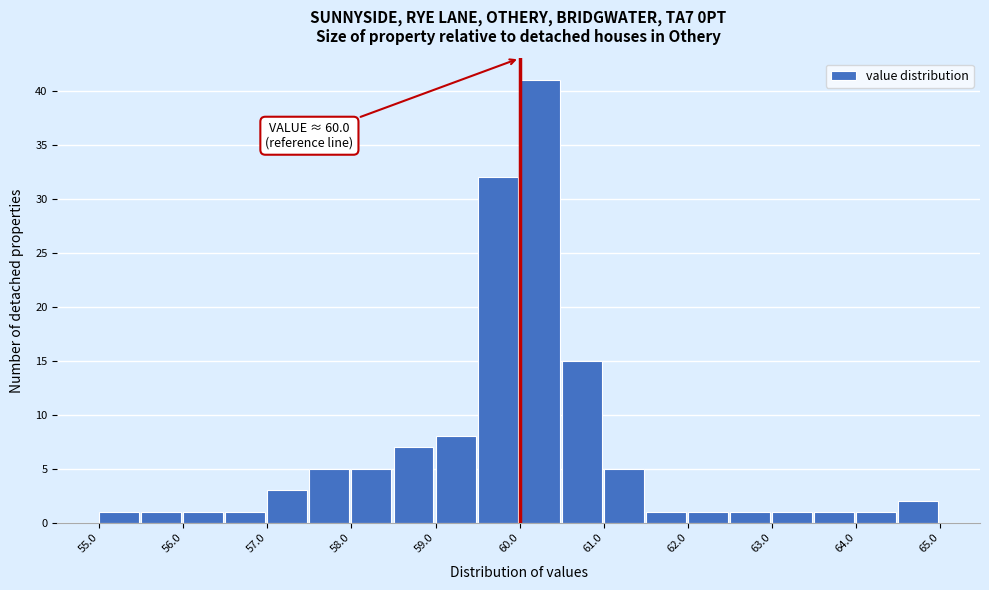

Over which range of the x-axis is the bar tallest?

60.0 to 60.5